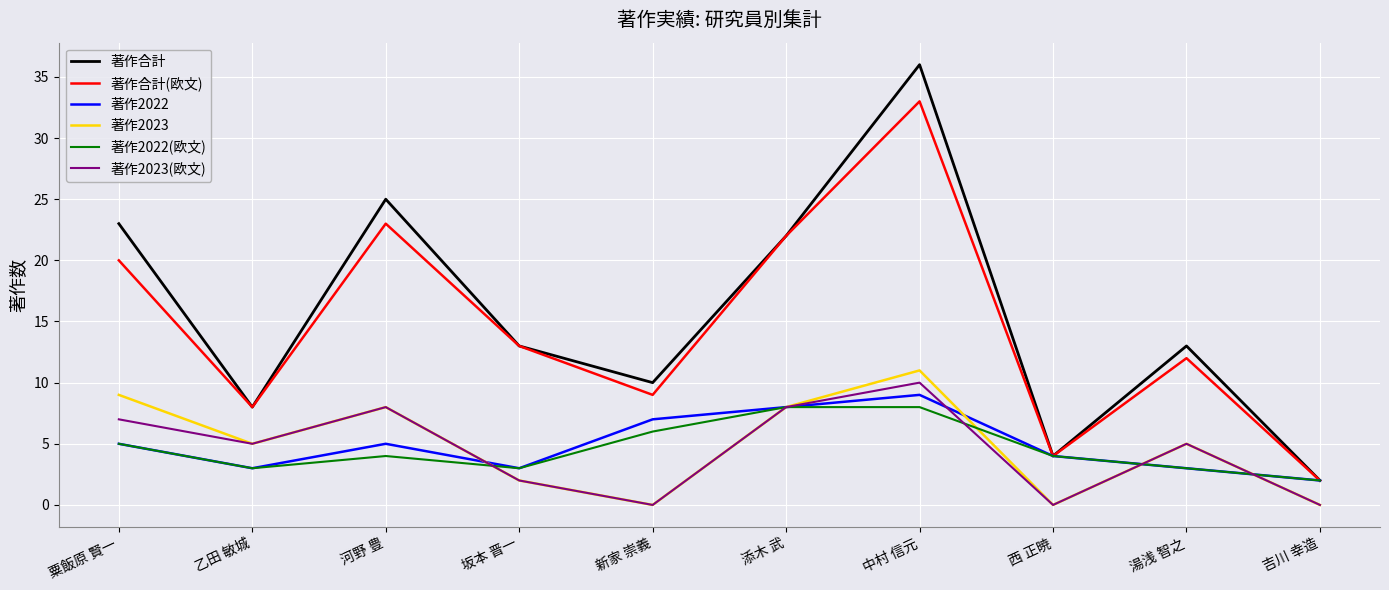

Reading left to right, transcribe all the data shown in this chart.

著作合計: 粟飯原 賢一=23	乙田 敏城=8	河野 豊=25	坂本 晋一=13	新家 崇義=10	添木 武=22	中村 信元=36	西 正暁=4	湯浅 智之=13	吉川 幸造=2
著作合計(欧文): 粟飯原 賢一=20	乙田 敏城=8	河野 豊=23	坂本 晋一=13	新家 崇義=9	添木 武=22	中村 信元=33	西 正暁=4	湯浅 智之=12	吉川 幸造=2
著作2022: 粟飯原 賢一=5	乙田 敏城=3	河野 豊=5	坂本 晋一=3	新家 崇義=7	添木 武=8	中村 信元=9	西 正暁=4	湯浅 智之=3	吉川 幸造=2
著作2023: 粟飯原 賢一=9	乙田 敏城=5	河野 豊=8	坂本 晋一=2	新家 崇義=0	添木 武=8	中村 信元=11	西 正暁=0	湯浅 智之=5	吉川 幸造=0
著作2022(欧文): 粟飯原 賢一=5	乙田 敏城=3	河野 豊=4	坂本 晋一=3	新家 崇義=6	添木 武=8	中村 信元=8	西 正暁=4	湯浅 智之=3	吉川 幸造=2
著作2023(欧文): 粟飯原 賢一=7	乙田 敏城=5	河野 豊=8	坂本 晋一=2	新家 崇義=0	添木 武=8	中村 信元=10	西 正暁=0	湯浅 智之=5	吉川 幸造=0